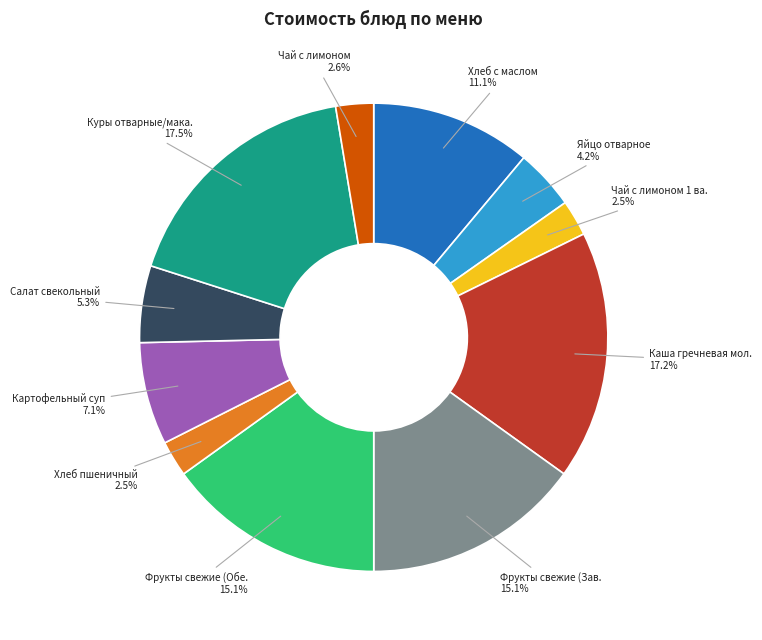

How many slices are in this pie chart?

11